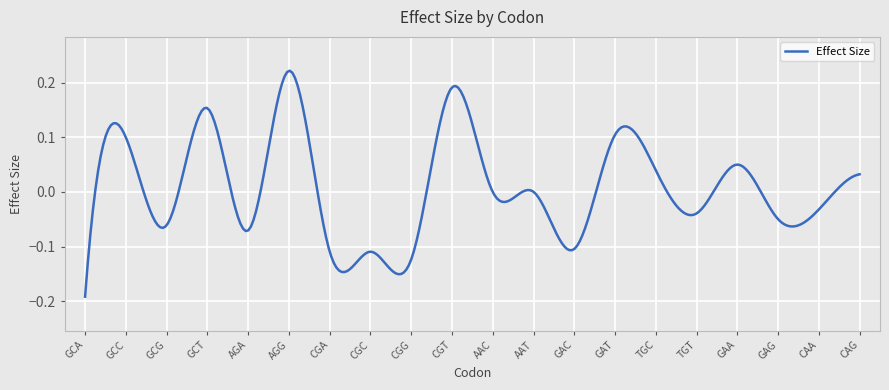

What is the difference between the maximum and minimum values?

0.4